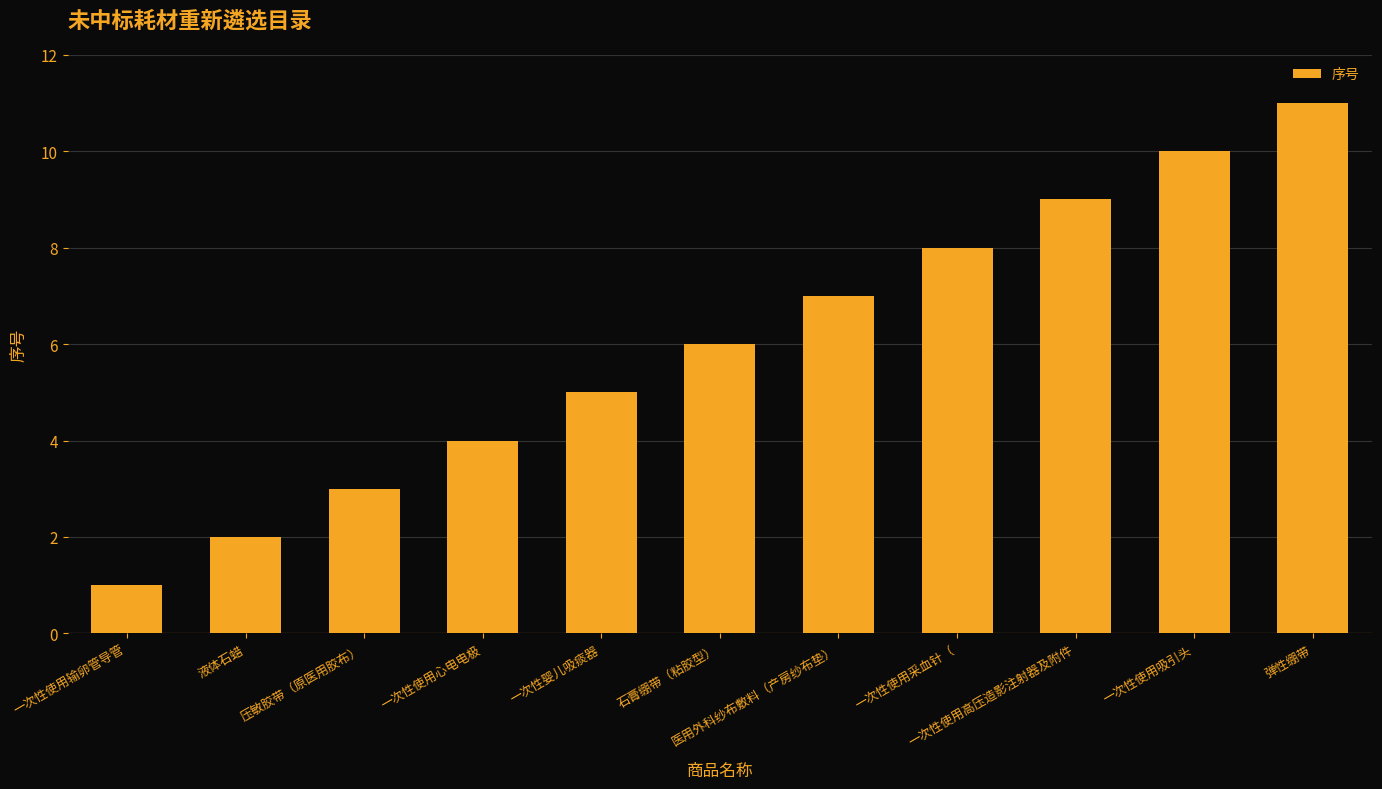

What is the minimum value shown in the chart?

1